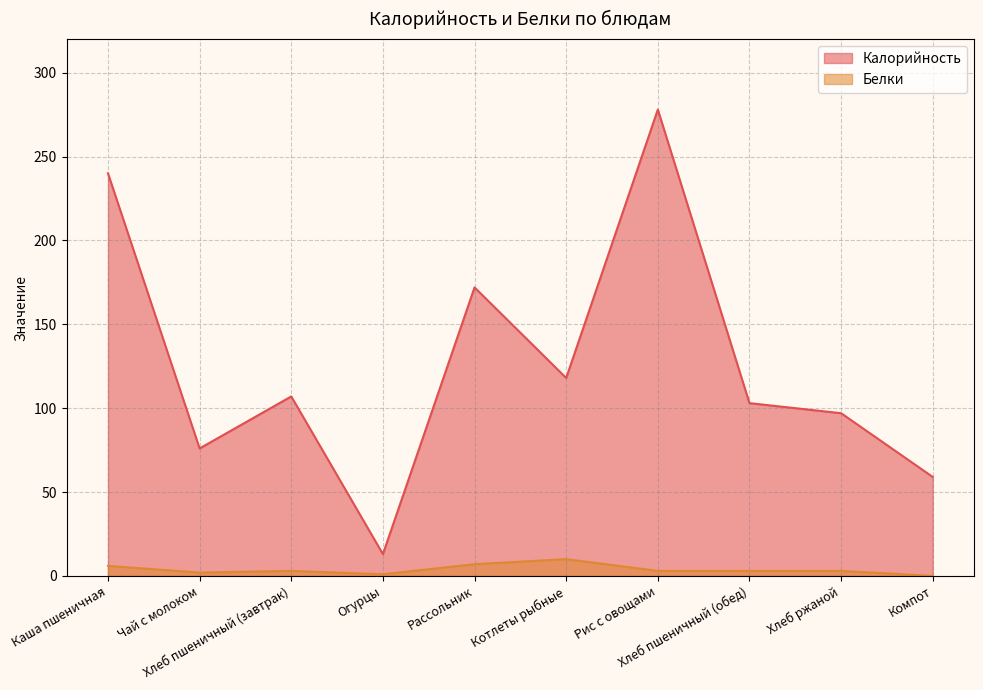

True or false: Белки has more than 0 points higher than both neighbors.

True